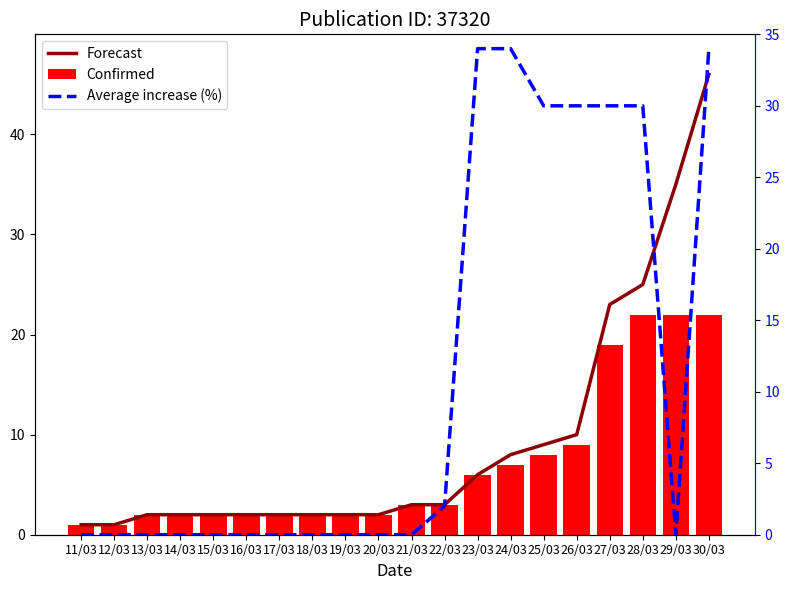

The value of Confirmed at 13/03 is 3. True or false?

False